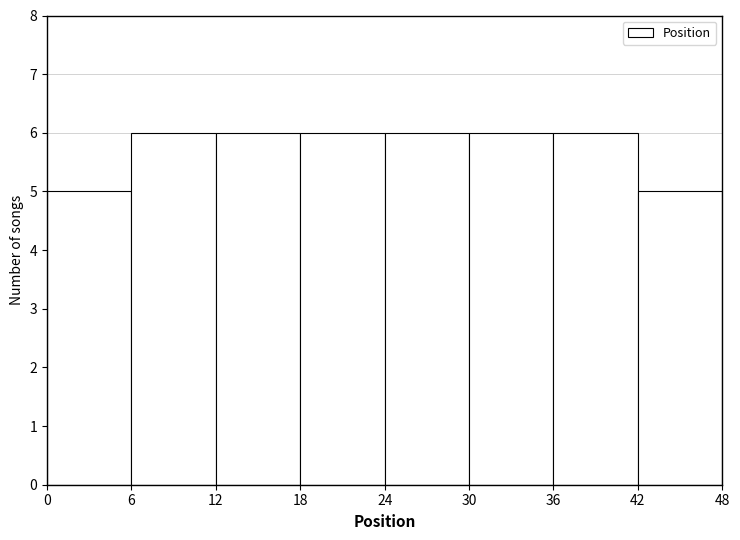

Reading left to right, transcribe this chart: for each bar, give the range it covers on the x-axis and its height. The values are not printed on the chart, so give them approximately, as read against the axis.

0 to 6: 5
6 to 12: 6
12 to 18: 6
18 to 24: 6
24 to 30: 6
30 to 36: 6
36 to 42: 6
42 to 48: 5